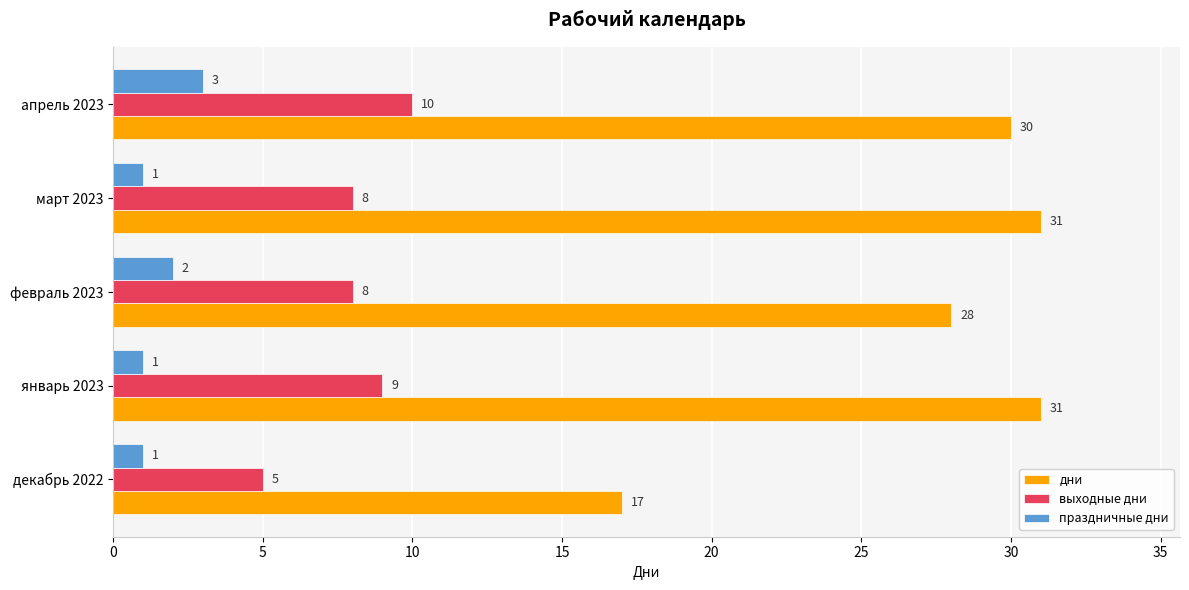

Which series has the widest spread of values?

дни